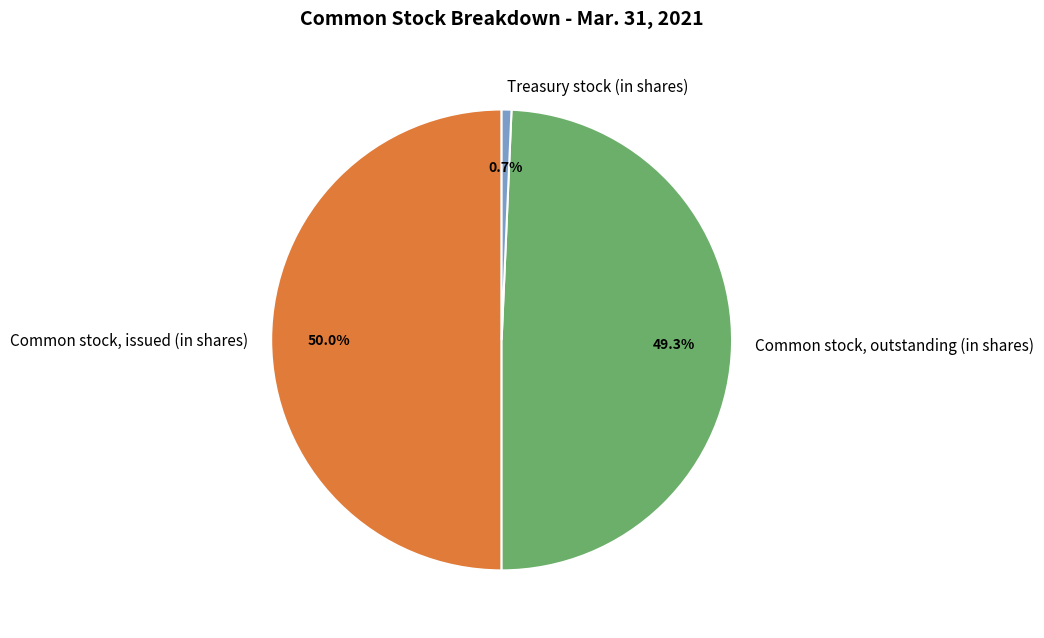

To the nearest percent, what is the difference between the largest and smallest slice percentages?

49%